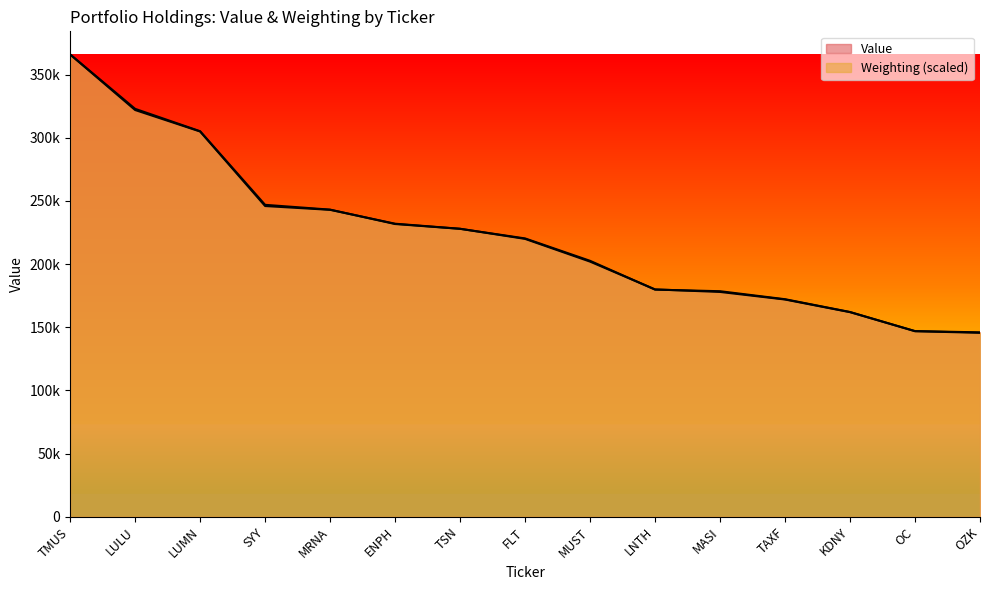

Which category has the lowest value in the Weighting series?

OZK